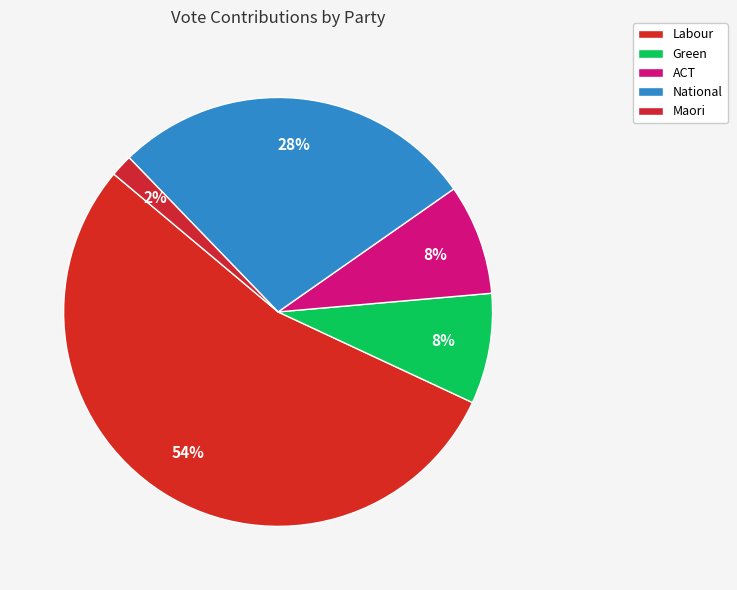

Combined, do Labour and Maori account for over 50%?

Yes